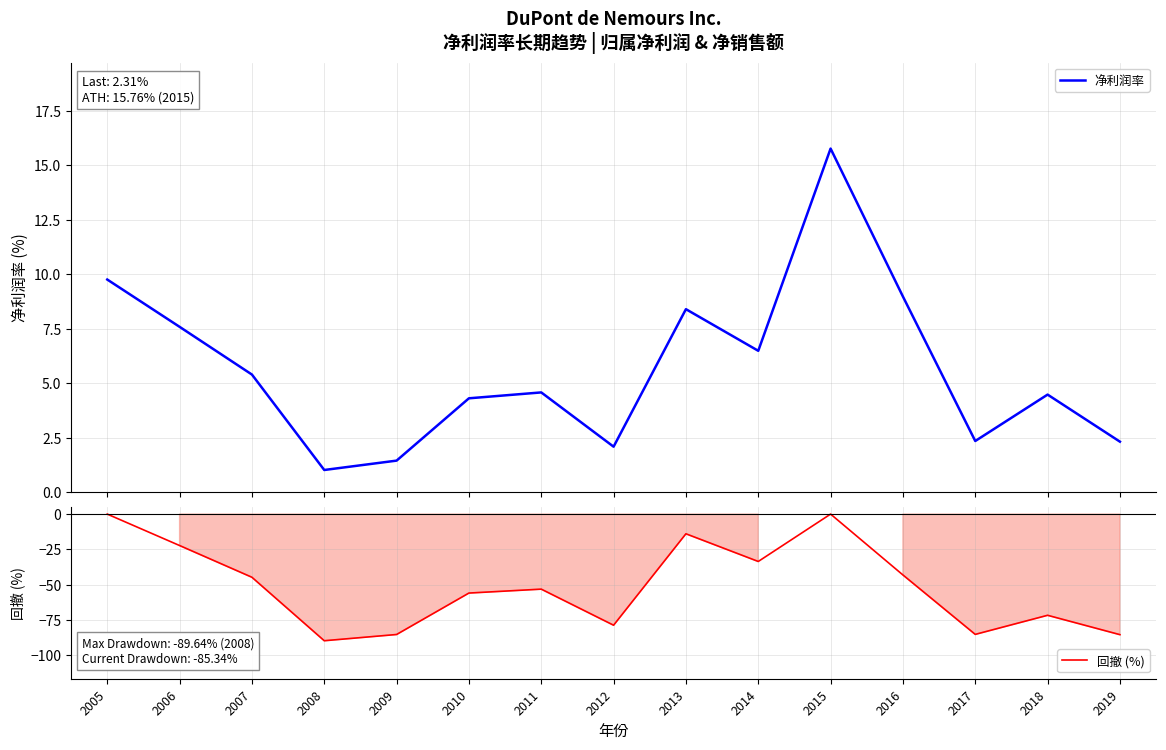

The value of 回撤 (%) at 2019 is -37.0. True or false?

False